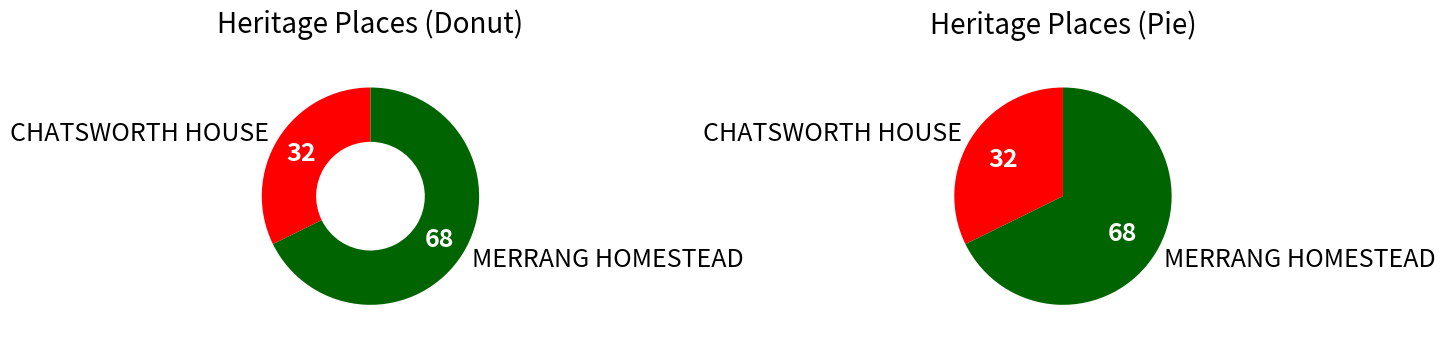

What is the ratio of the value at CHATSWORTH HOUSE to the value at MERRANG HOMESTEAD?

0.5